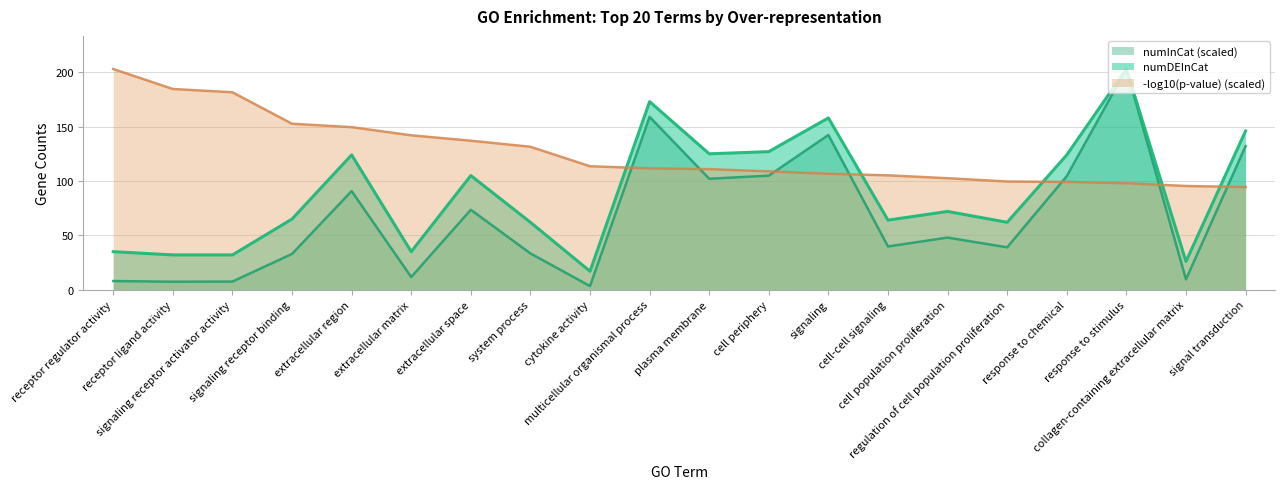

Which series has the largest total across all categories?

-log10(p-value) (scaled)